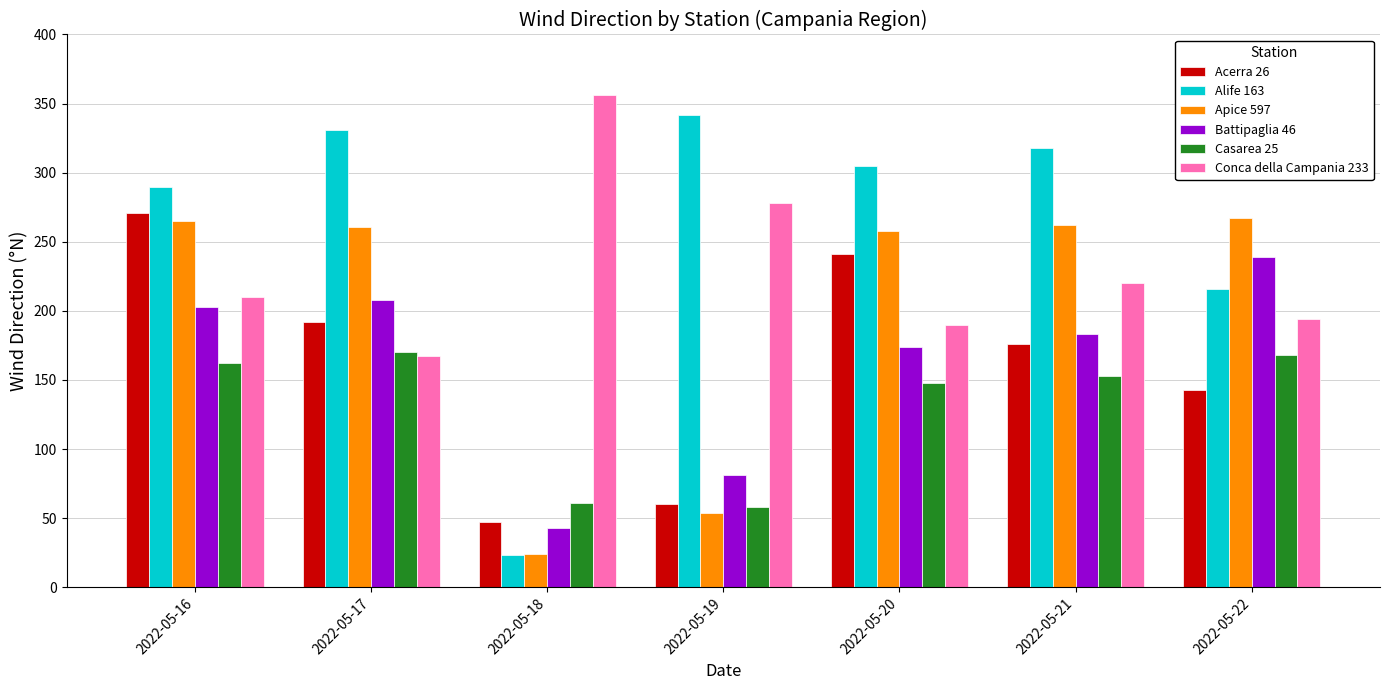

True or false: Acerra 26 has a value of 106 at 2022-05-19.

False